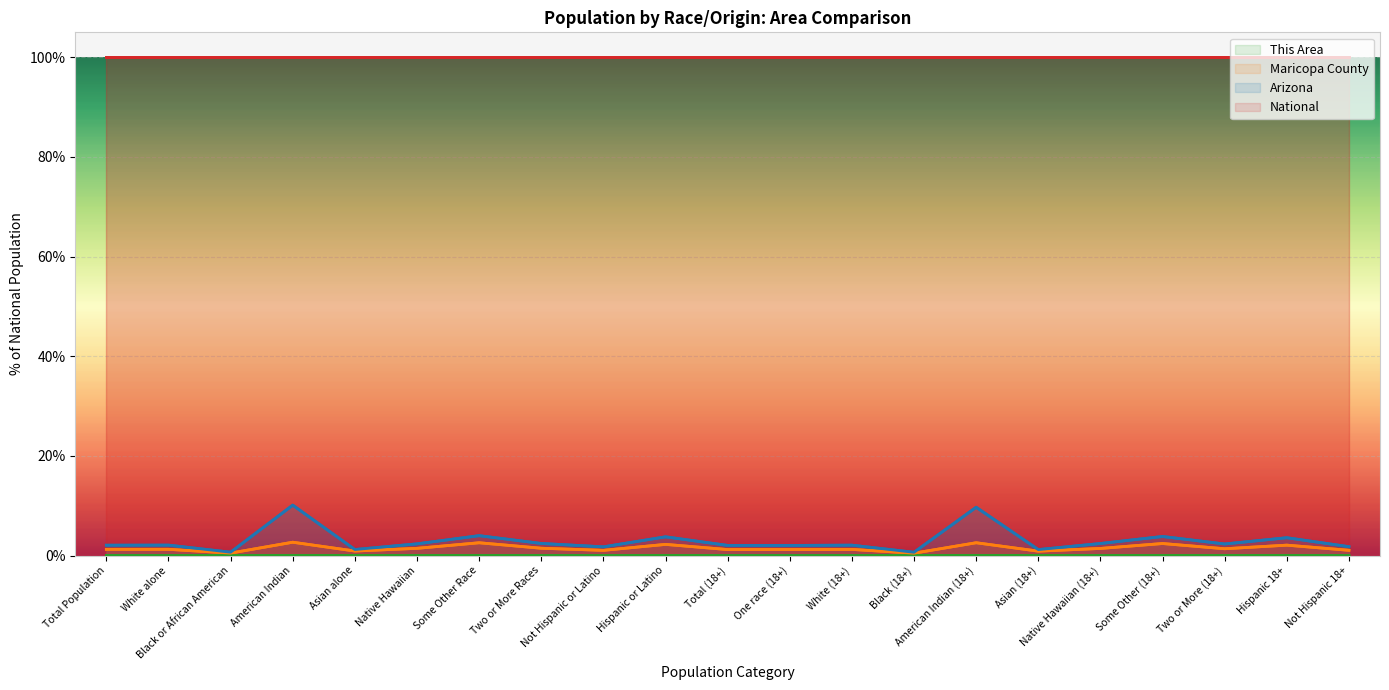

At which label is This Area closest to 0?

Black or African American